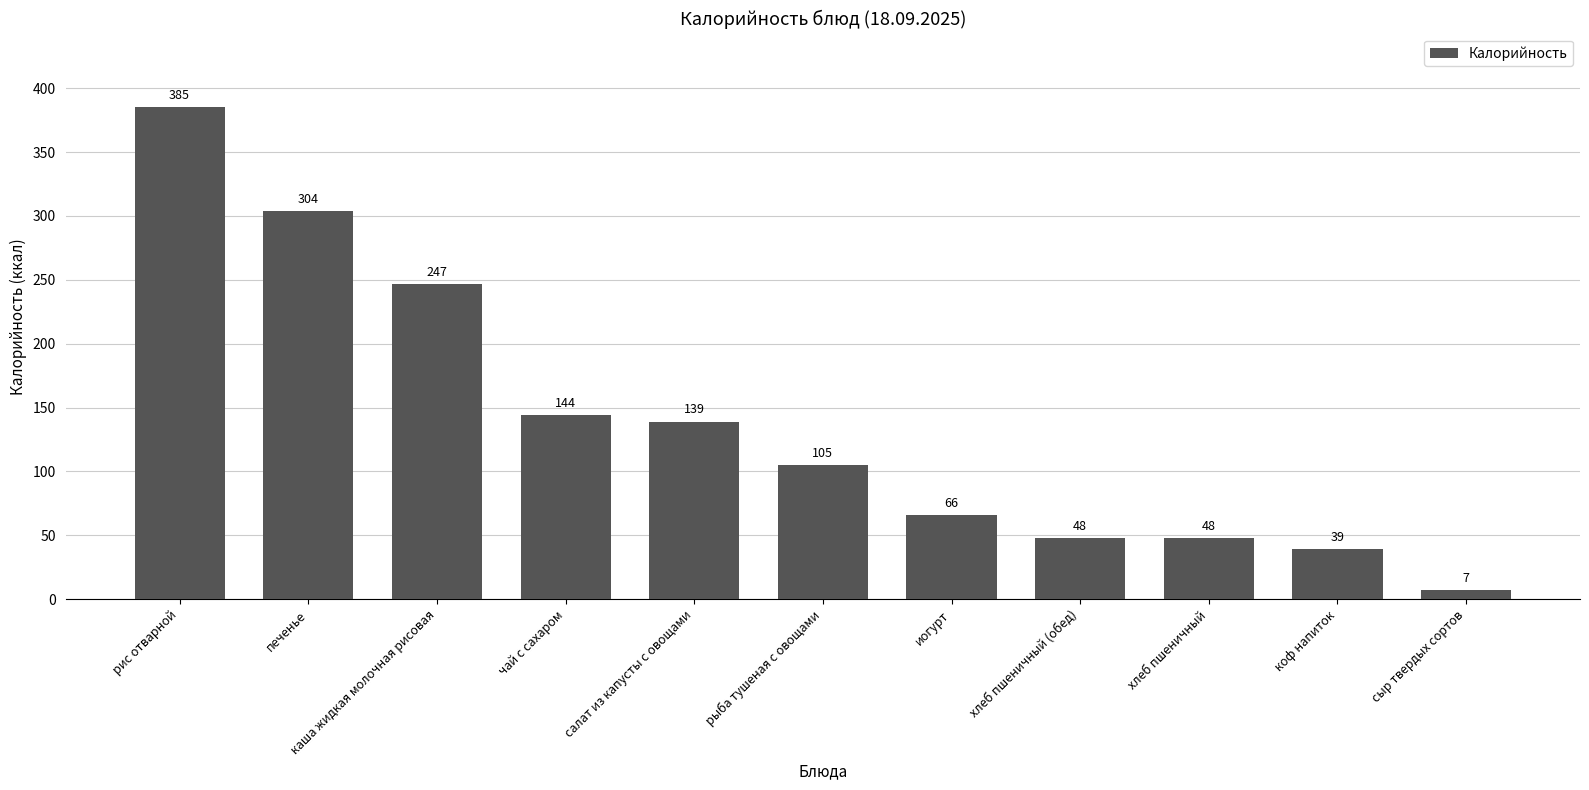

What is the change in value from каша жидкая молочная рисовая to чай с сахаром?

-103